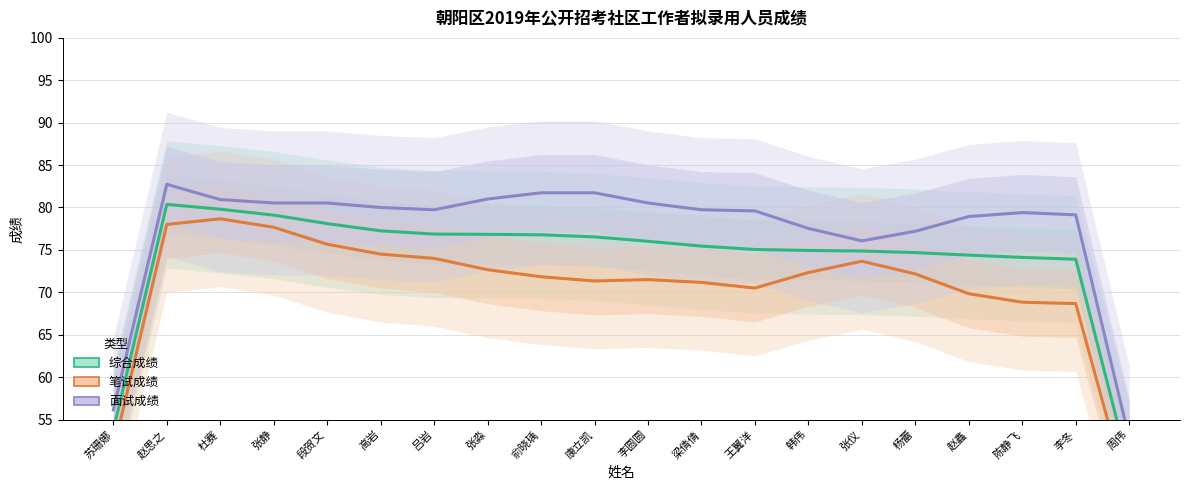

At which label does 面试成绩 first exceed 79?

赵思之